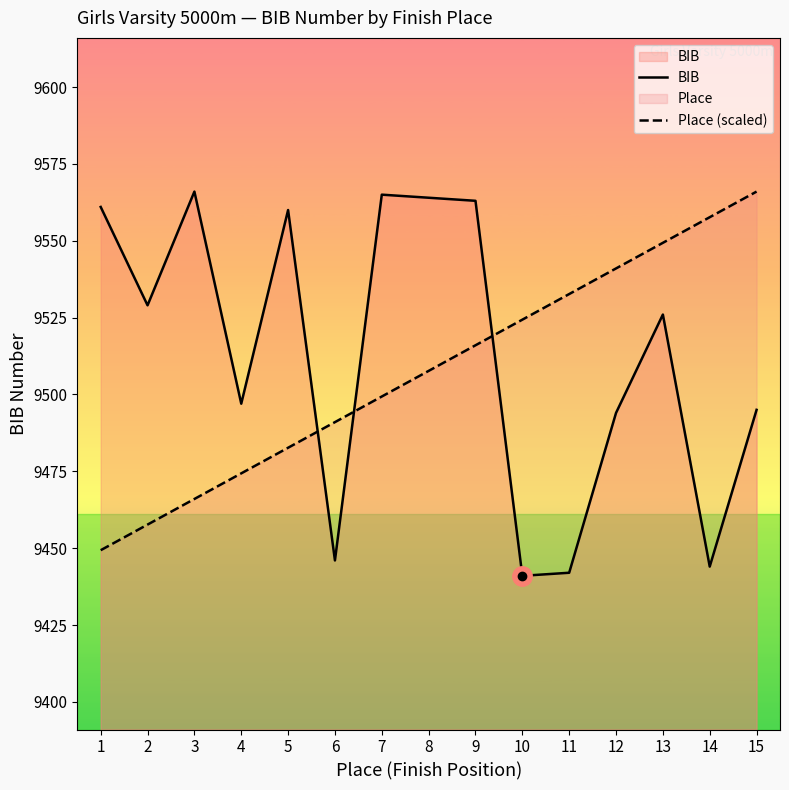

Read the Place (scaled) value at 14.

9557.7